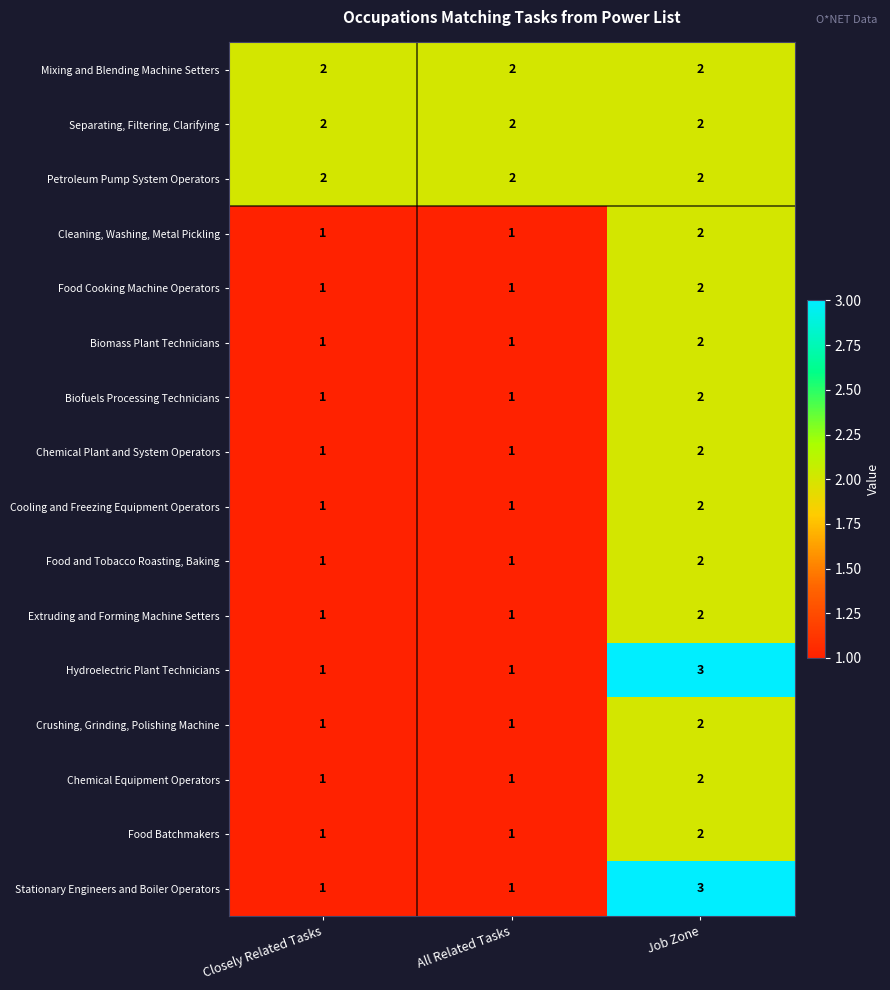

What is the maximum value shown in the chart?

3